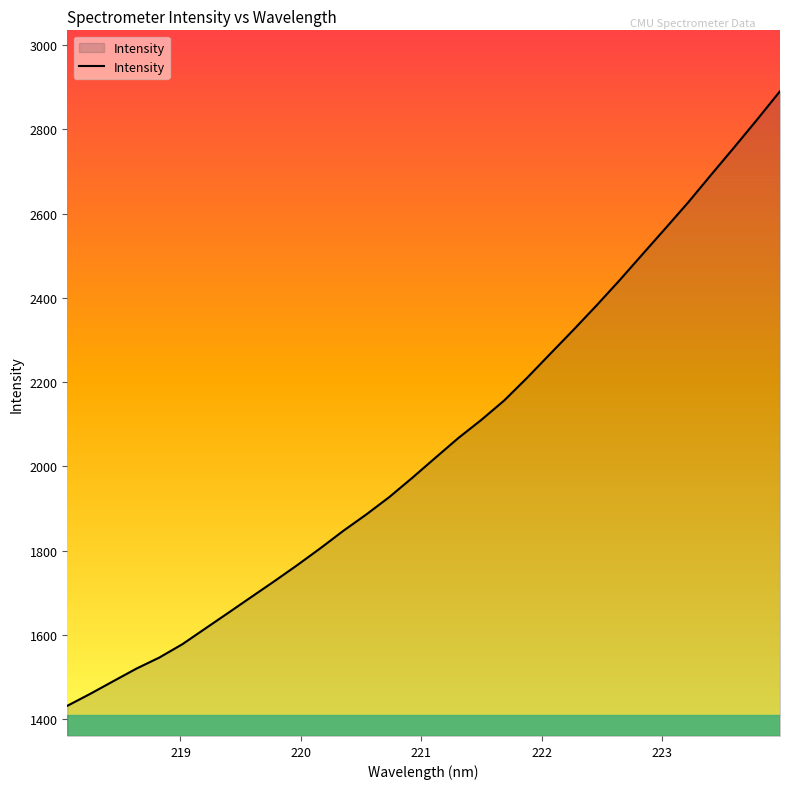

What is the difference between the maximum and minimum values?

1459.1